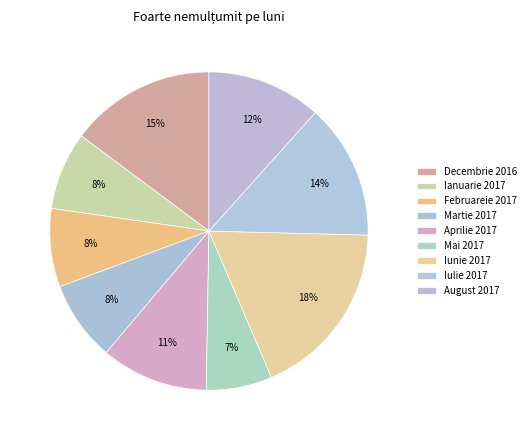

To the nearest percent, what portion does Decembrie 2016 represent?

15%